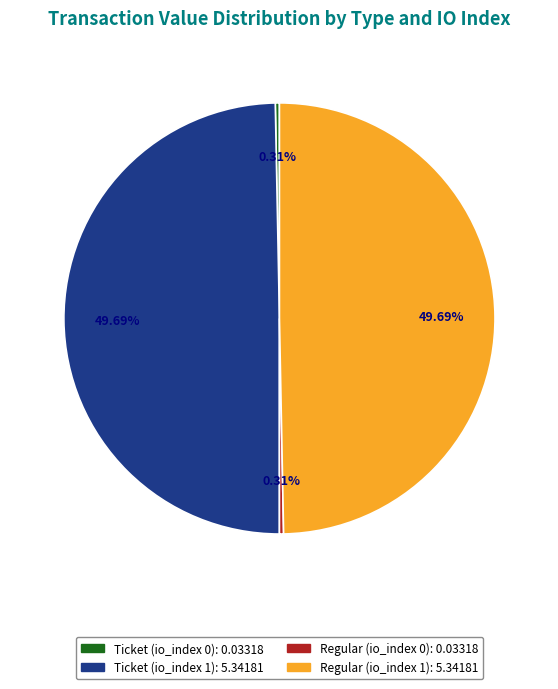

Count the number of slices in the pie.

4